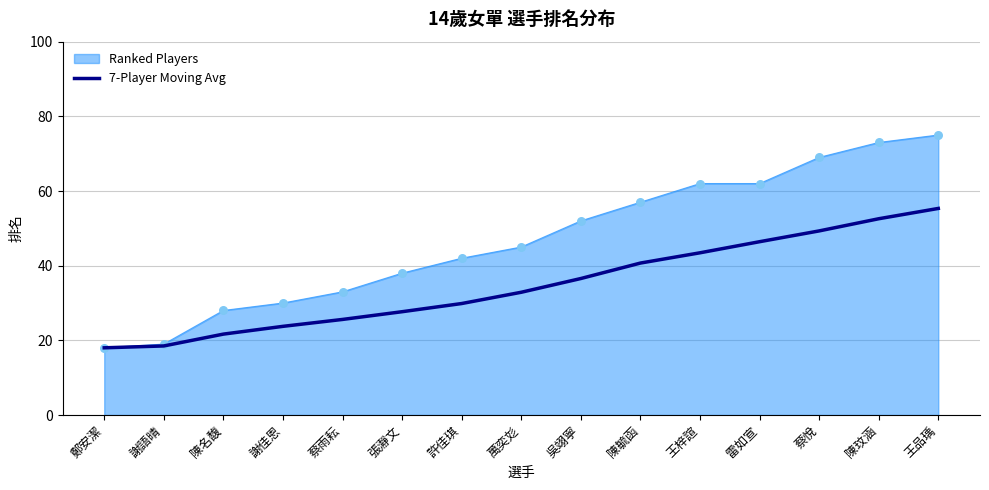

What is the spread (max minus min) of values at 萬奕彣?

12.1